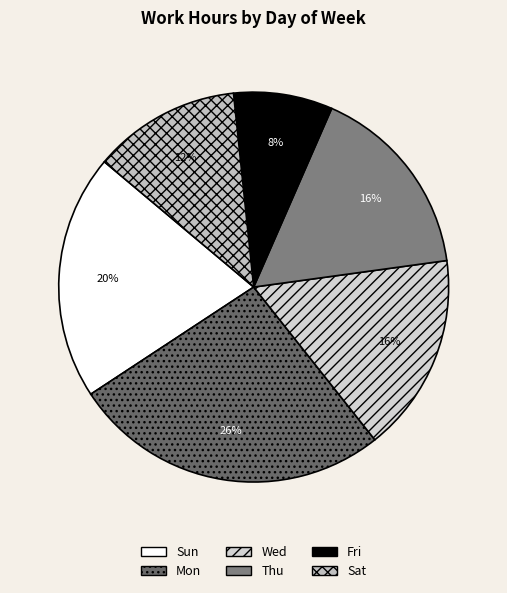

Which slice is the smallest?

Fri